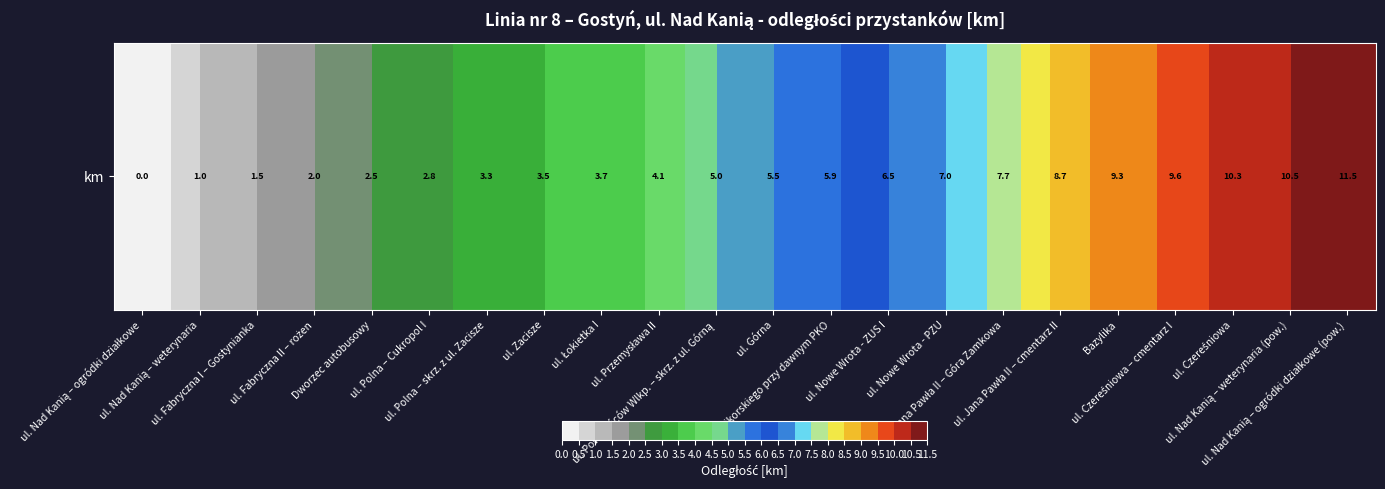

What is the average value?

5.5